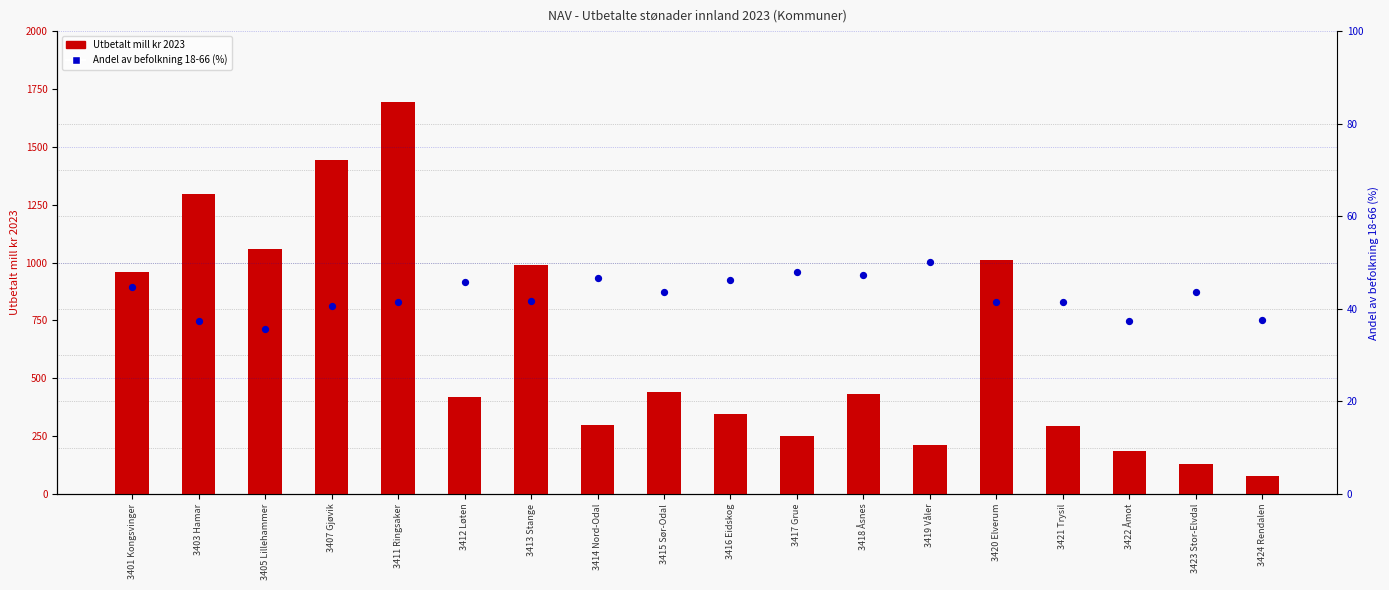

Which series has the largest Y range (max minus min)?

Utbetalt mill kr 2023